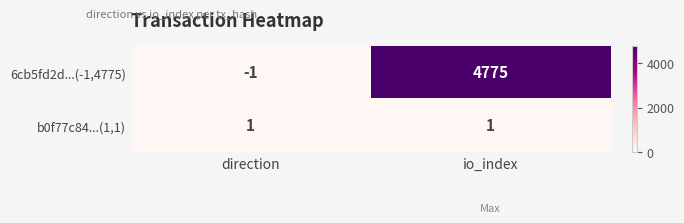

What is the difference between the 6cb5fd2d...(-1,4775) values at io_index and direction?

4776